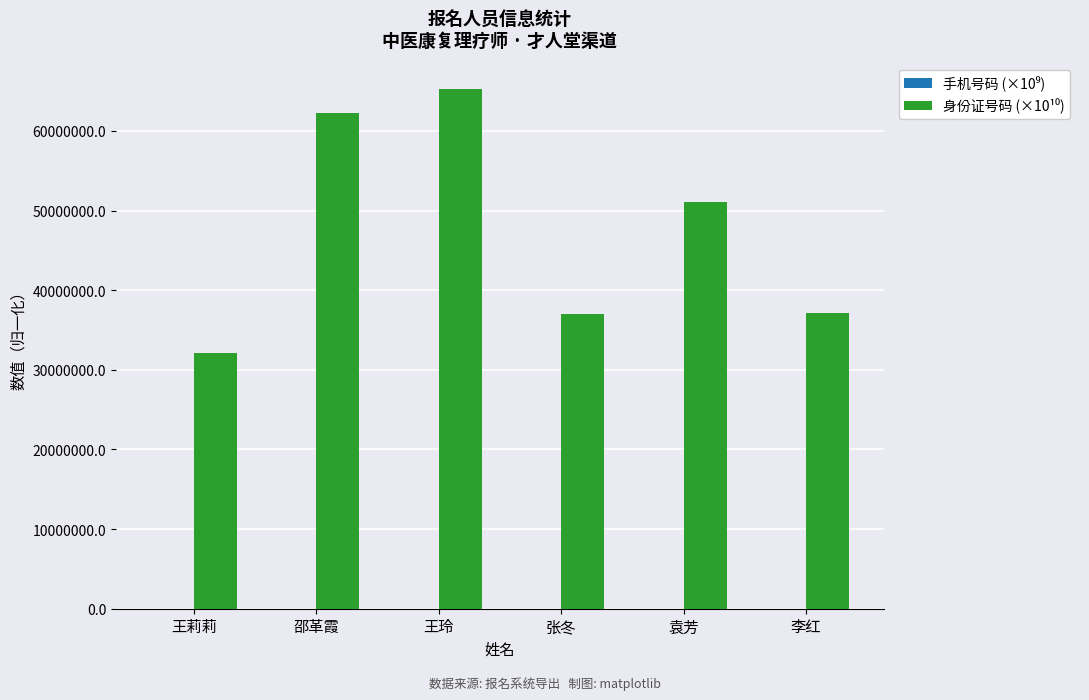

At which category is the sum across all series the highest?

王玲